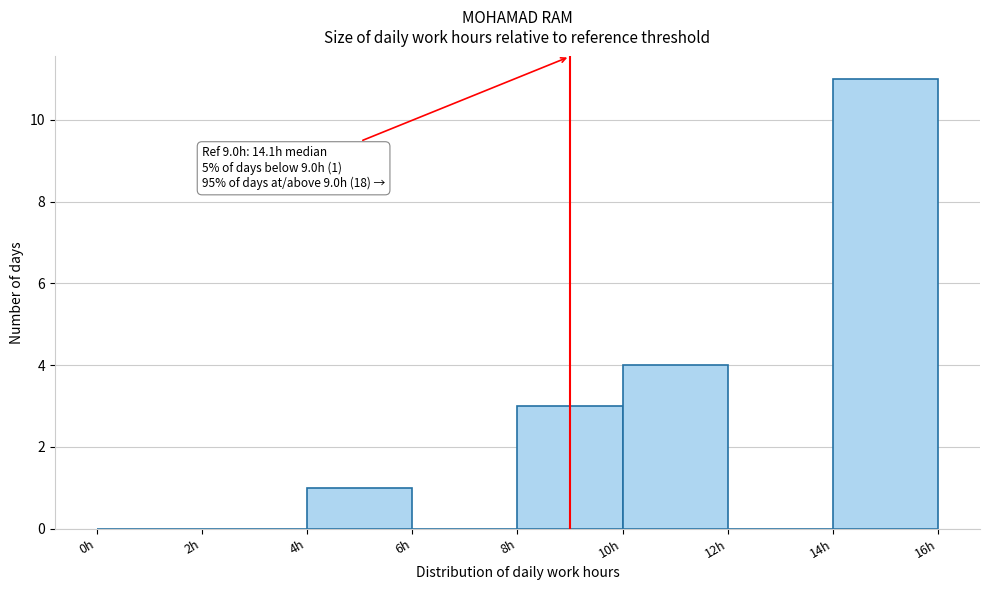

Over which range of the x-axis is the bar tallest?

14 to 16